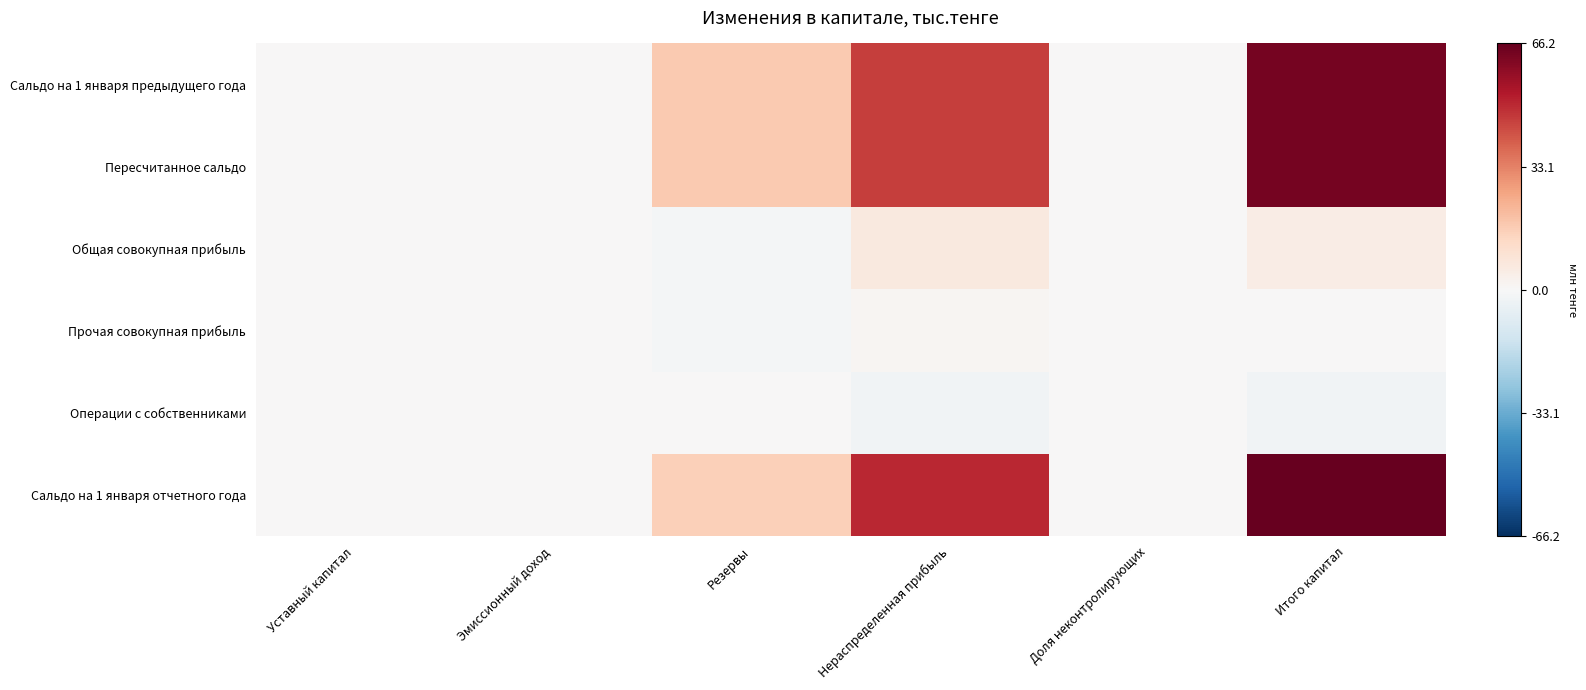

Which series has the largest total across all categories?

Сальдо на 1 января отчетного года